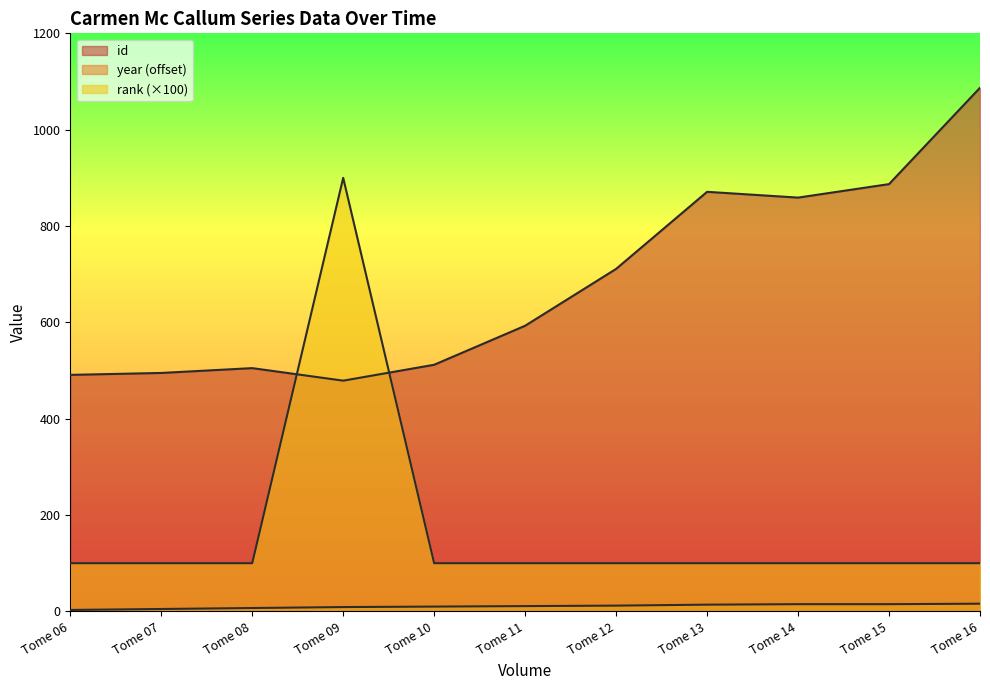

Reading right to left, what are all the values shown in this chart?

id: 1087	887	859	871	711	593	512	479	505	495	491
rank: 100	100	100	100	100	100	100	900	100	100	100
year: 16	15	15	14	12	11	10	9	7	5	3